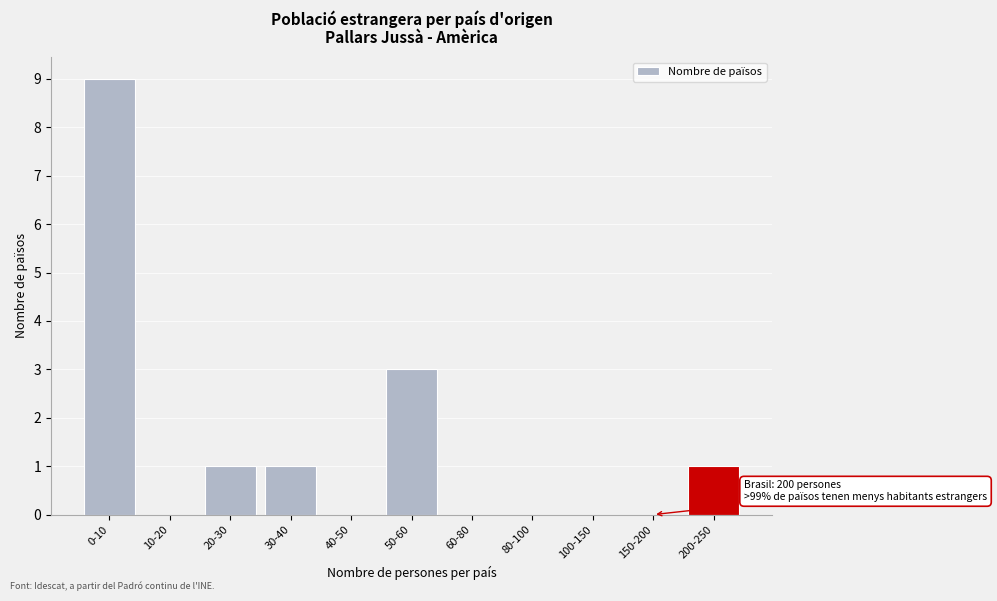

Reading right to left, transcribe all the data shown in this chart.

200-250=1	150-200=0	100-150=0	80-100=0	60-80=0	50-60=3	40-50=0	30-40=1	20-30=1	10-20=0	0-10=9